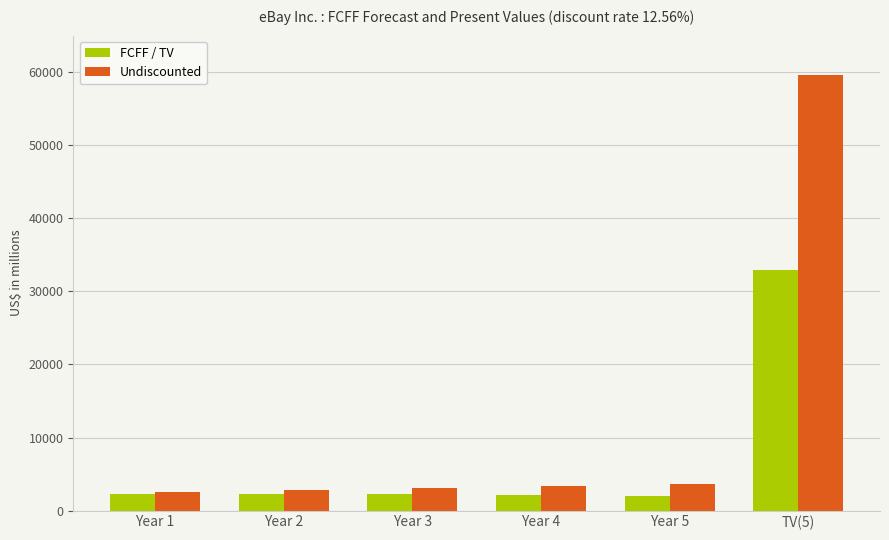

What value does the FCFF / TV series have at Year 5, to the nearest 100?

2000